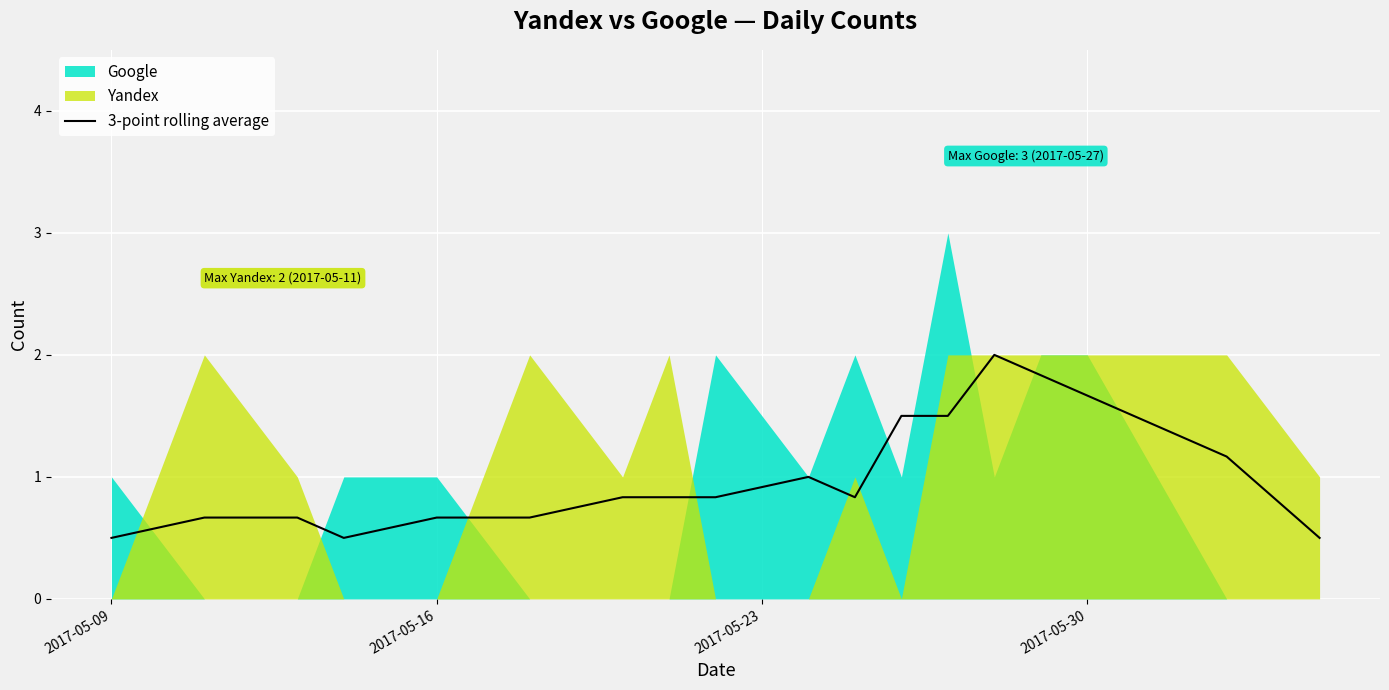

The value of 3-point rolling average at 2017-05-09 is 0.2. True or false?

False